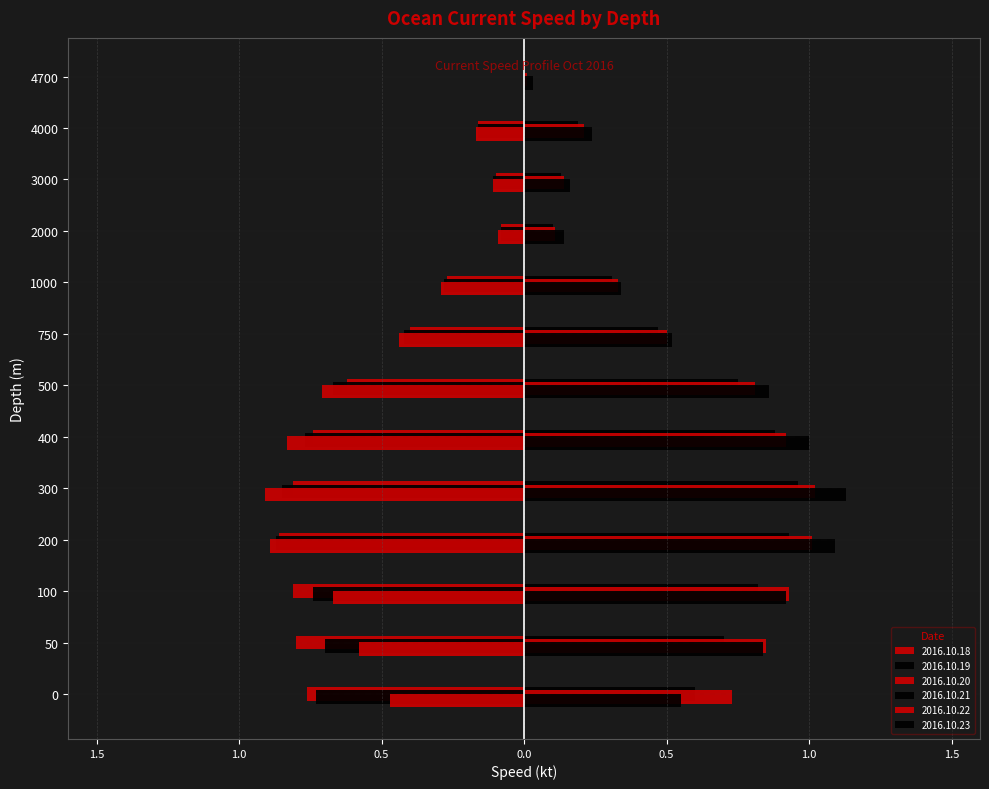

Which category has the lowest value across all series?

300